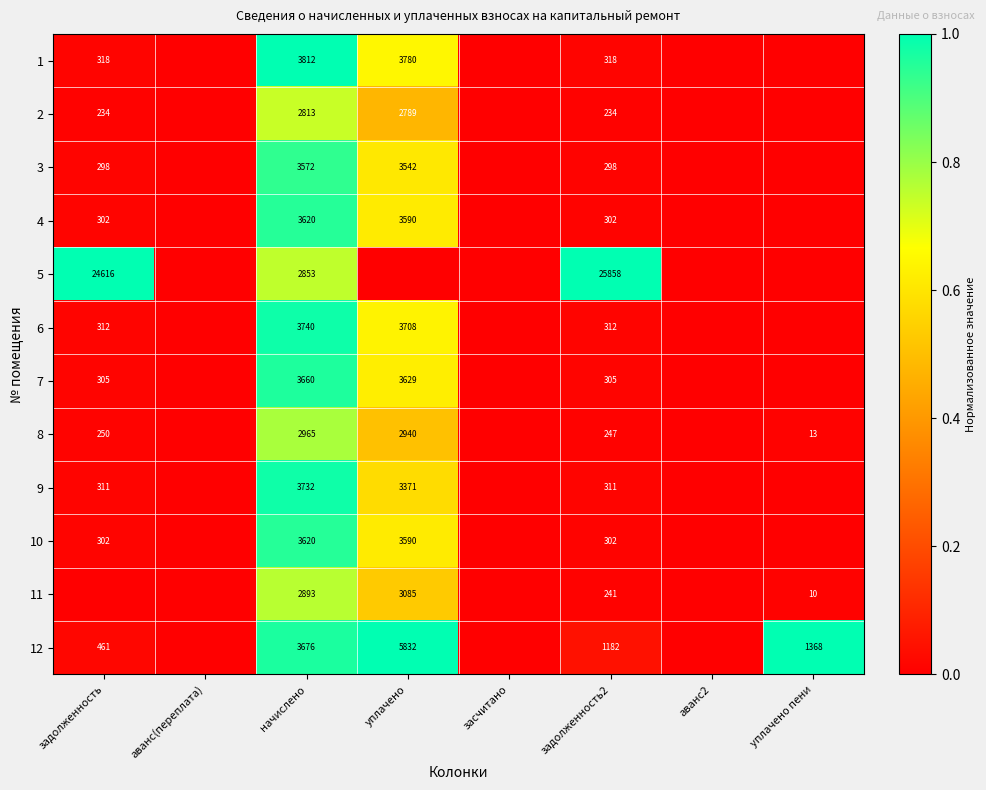

Is the value of 12 at задолженность2 greater than the value of 6 at задолженность?

Yes